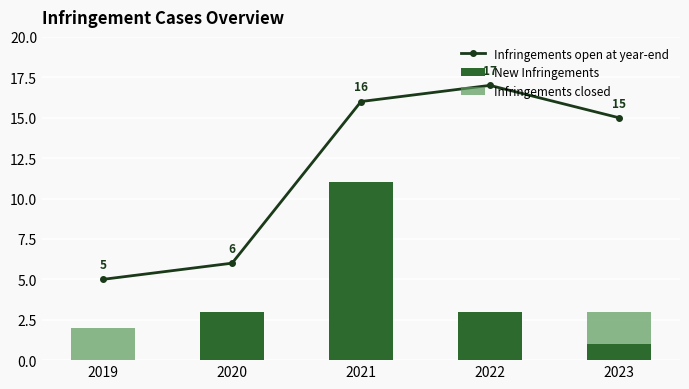

Is it true that New Infringements equals 0 at 2019?

True